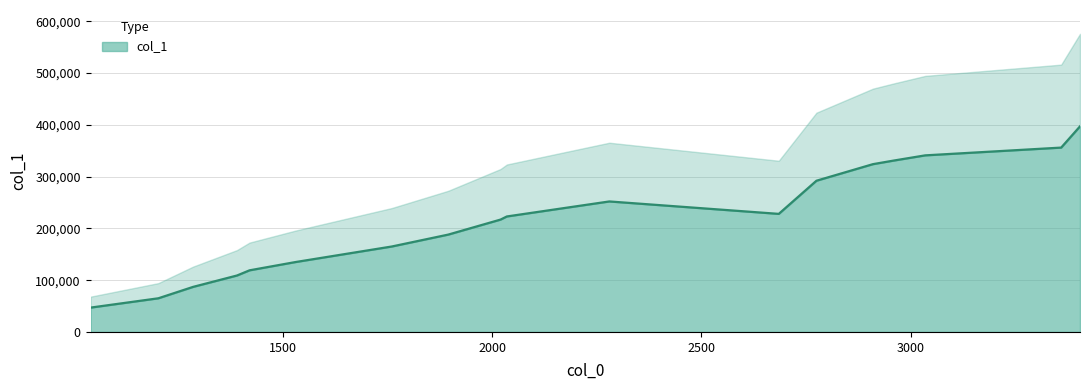

How many data points are less than 223000?

9